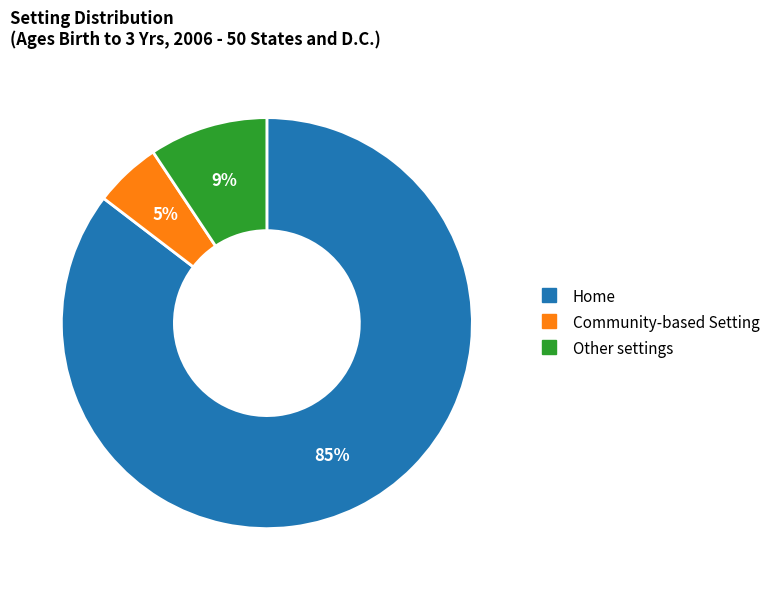

To the nearest percent, what is the average slice percentage?

33%